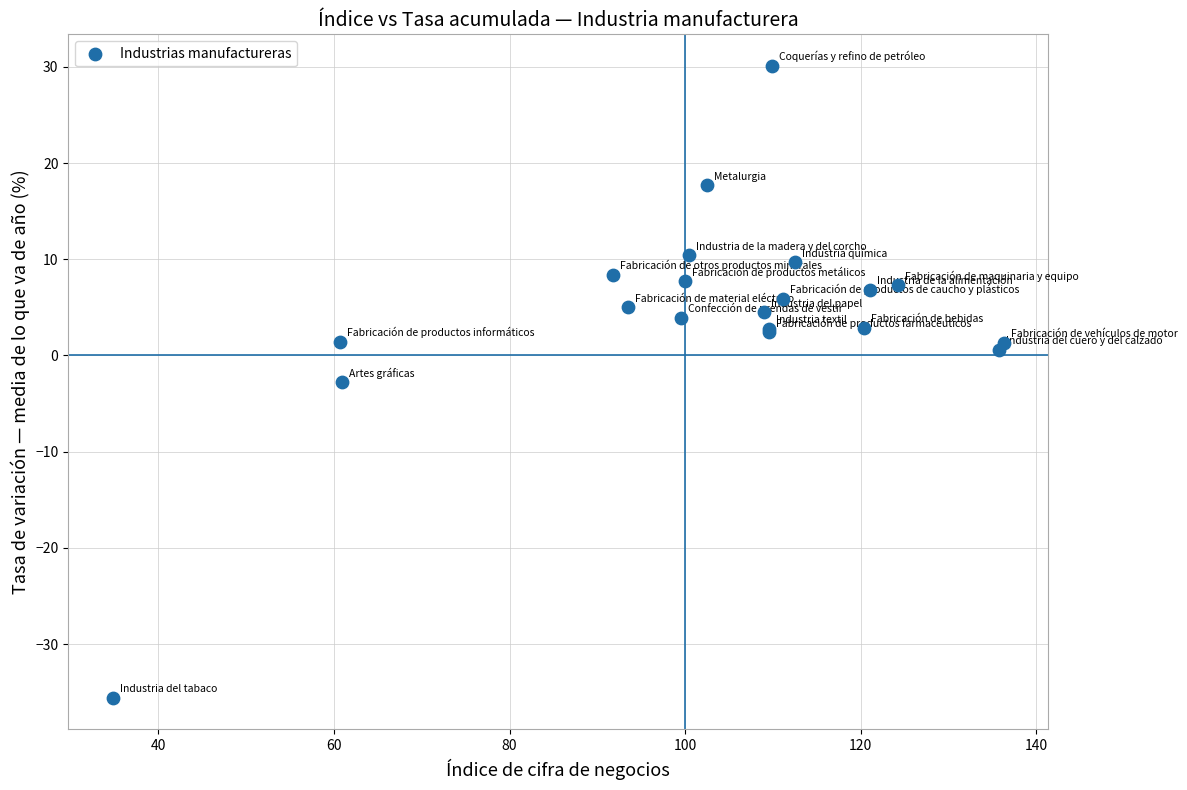

What Y value in the scatter plot is closest to -2?

-2.8